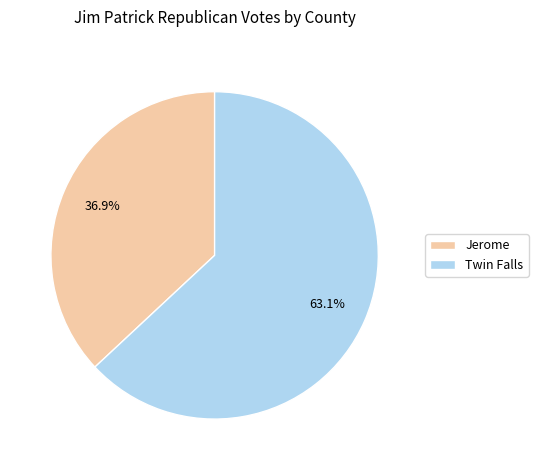

The Twin Falls slice represents 51% of the pie. True or false?

False